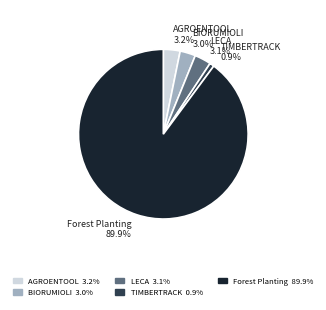

Is there a majority slice in this chart?

Yes